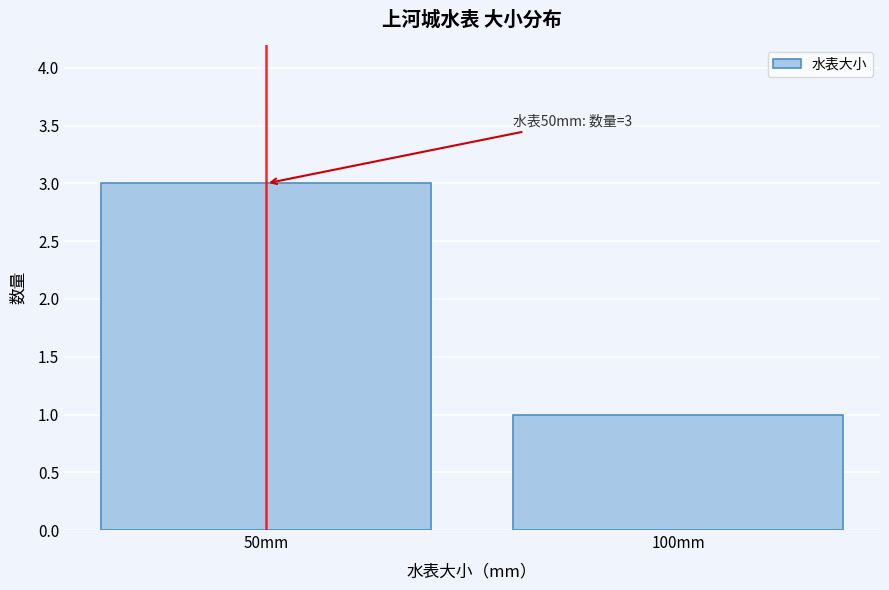

Reading right to left, what are all the values shown in this chart?

1	3